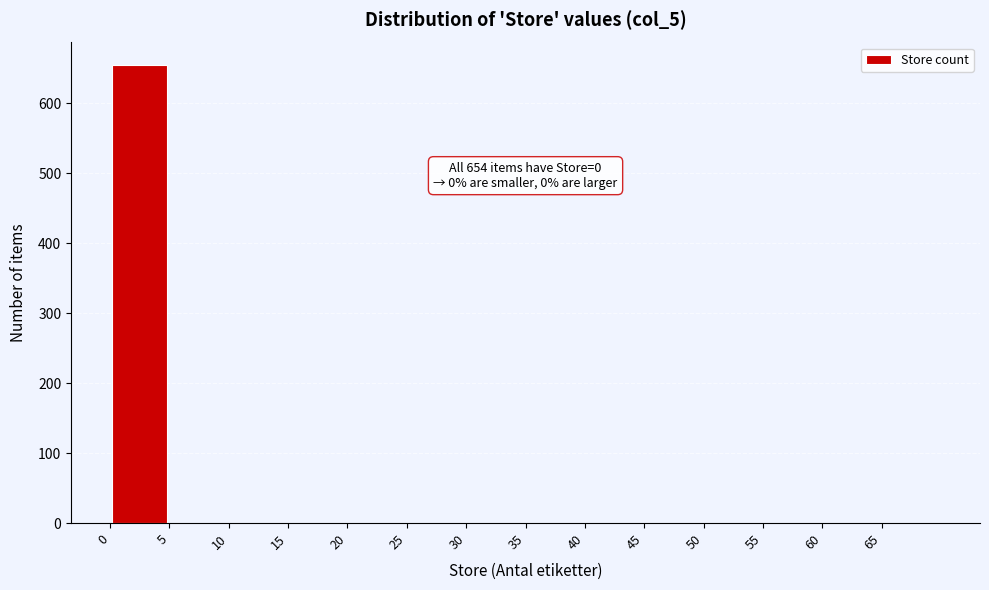

Which range on the x-axis has the tallest bar?

0 to 5